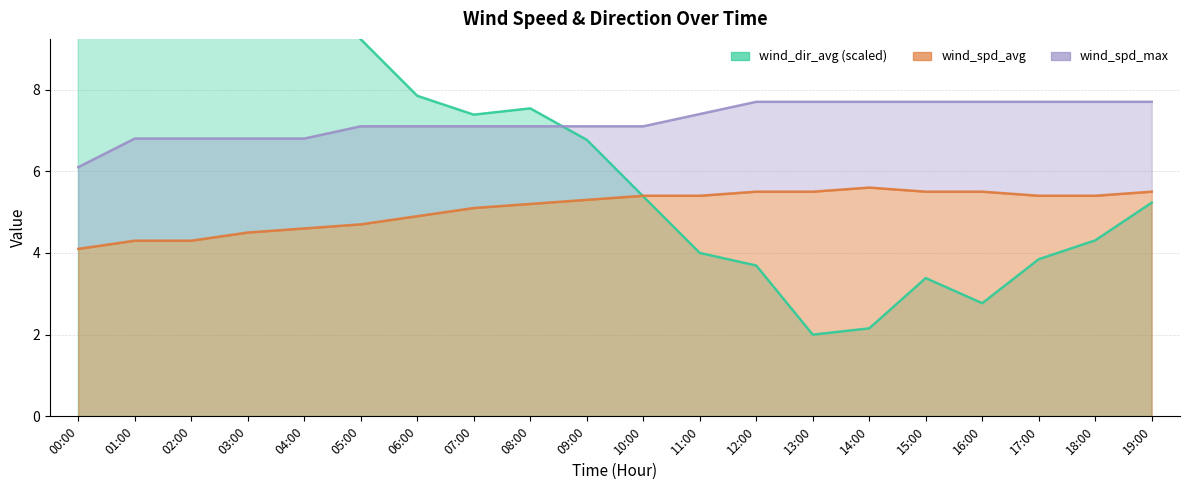

Reading right to left, what are all the values shown in this chart?

wind_dir_avg: 5.2	4.3	3.8	2.8	3.4	2.2	2.0	3.7	4.0	5.4	6.8	7.5	7.4	7.8	9.2	10.6	12.0	11.2	11.7	10.2
wind_spd_avg: 5.5	5.4	5.4	5.5	5.5	5.6	5.5	5.5	5.4	5.4	5.3	5.2	5.1	4.9	4.7	4.6	4.5	4.3	4.3	4.1
wind_spd_max: 7.7	7.7	7.7	7.7	7.7	7.7	7.7	7.7	7.4	7.1	7.1	7.1	7.1	7.1	7.1	6.8	6.8	6.8	6.8	6.1